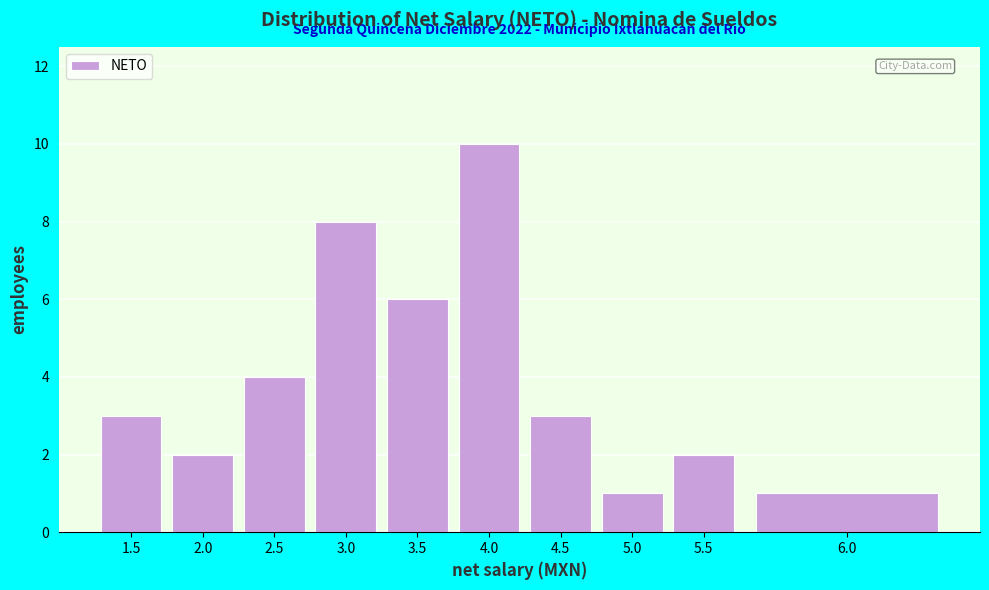

Reading left to right, list all the values displayed in this chart.

1.5=3	2.0=2	2.5=4	3.0=8	3.5=6	4.0=10	4.5=3	5.0=1	5.5=2	6.0=1